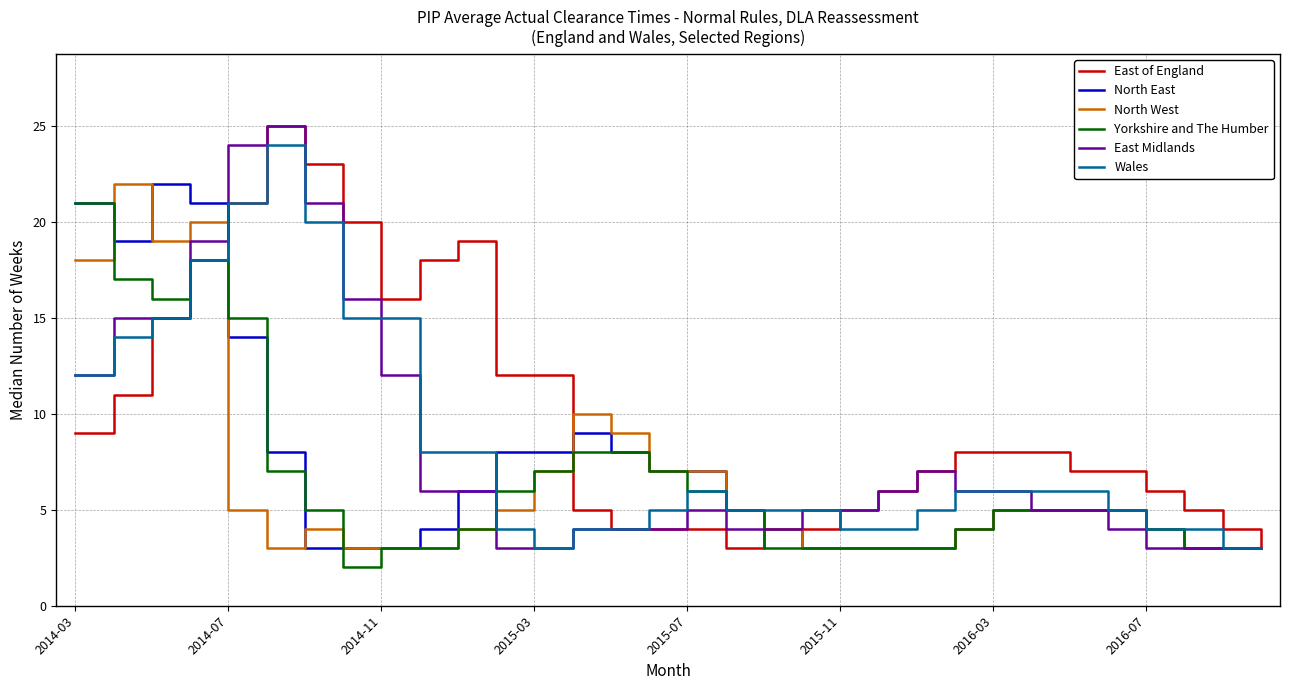

What is the lowest value of the Wales series?

3